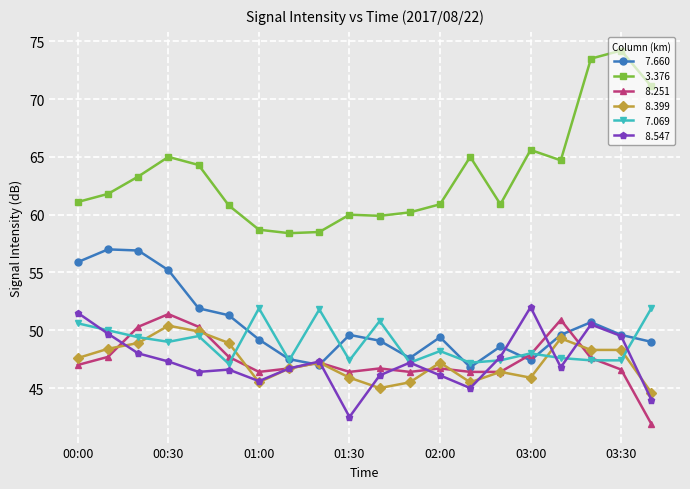

What is the smallest value displayed?

41.9